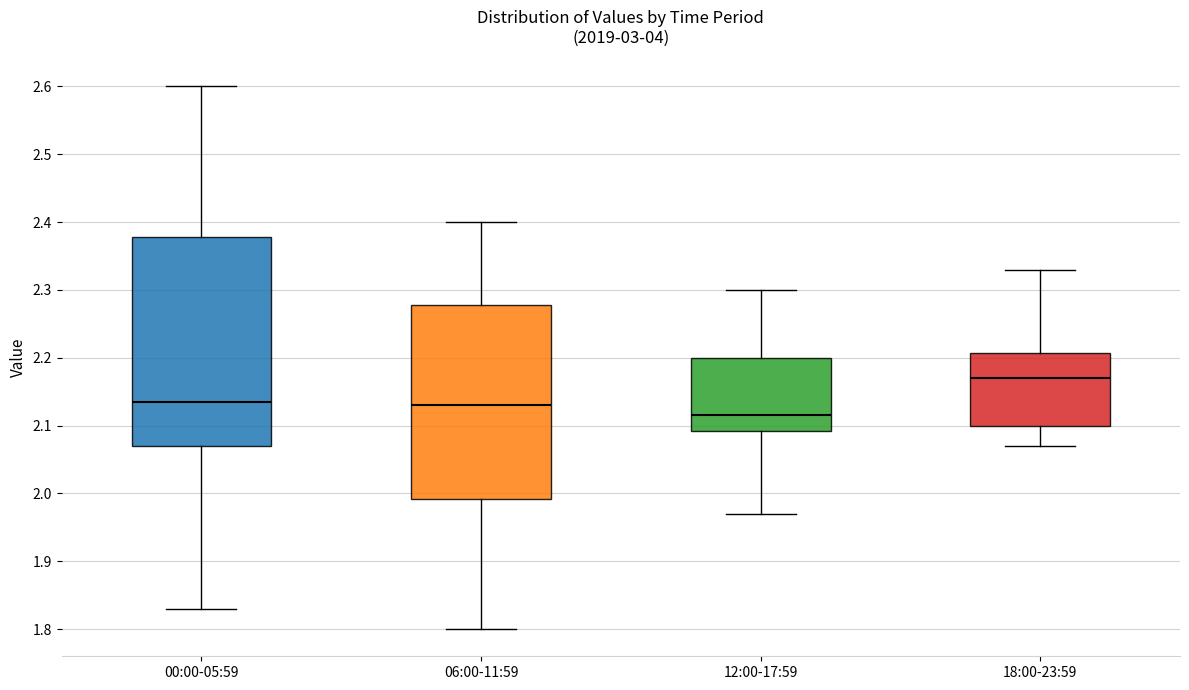

Where is the lower edge of the box for 12:00-17:59 on the y-axis? The values are not printed on the chart, so give them approximately, as read against the axis.

2.09